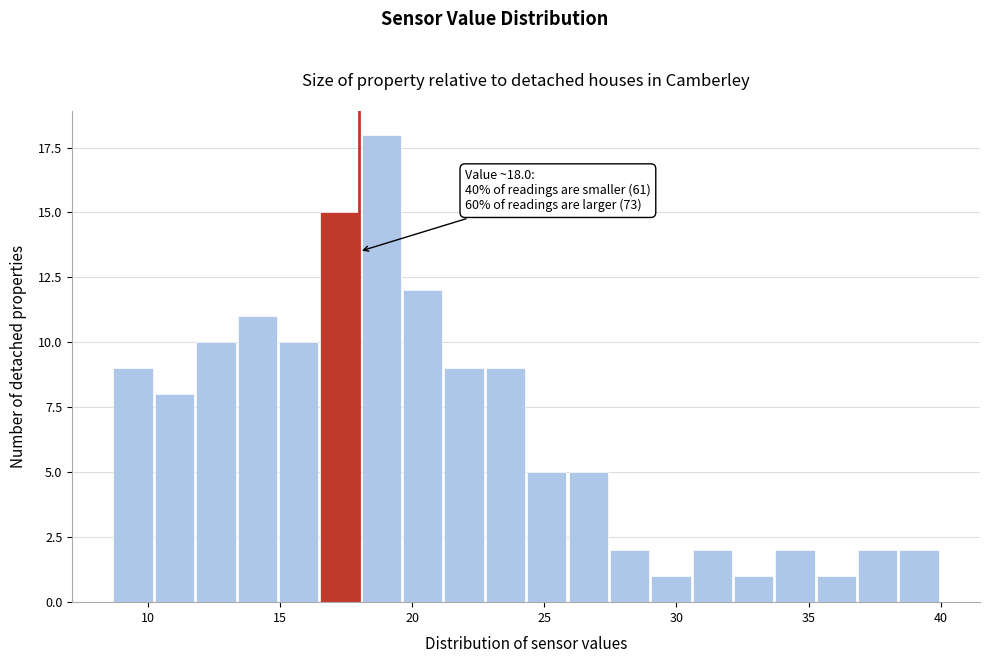

Read against the x-axis, roughly where is the centre of the tallest bar?

19.0